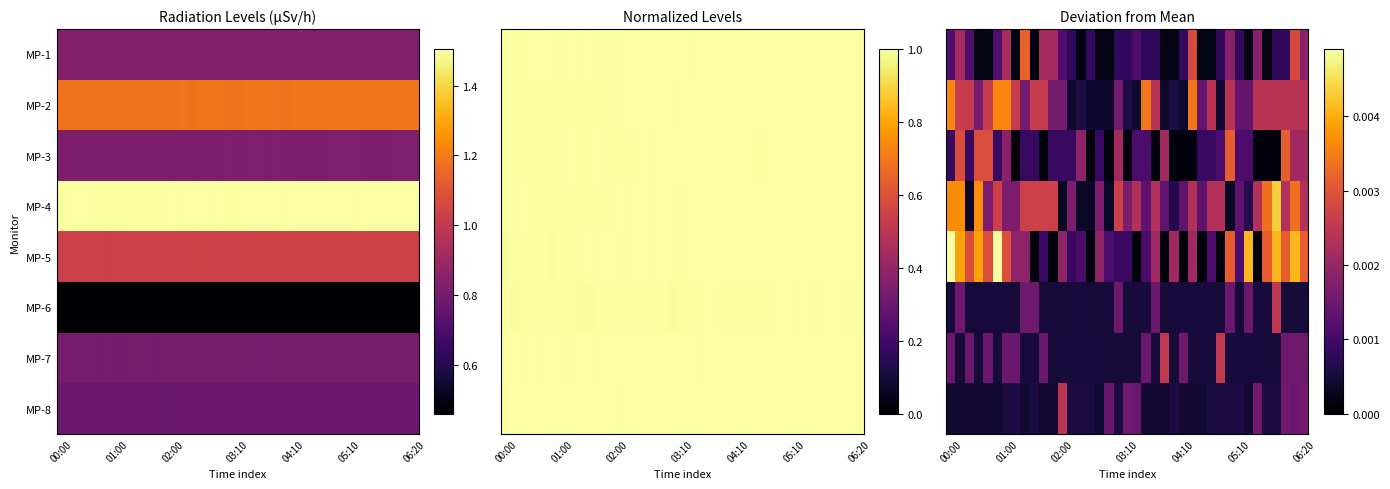

Which series has the widest spread of values?

MP-5